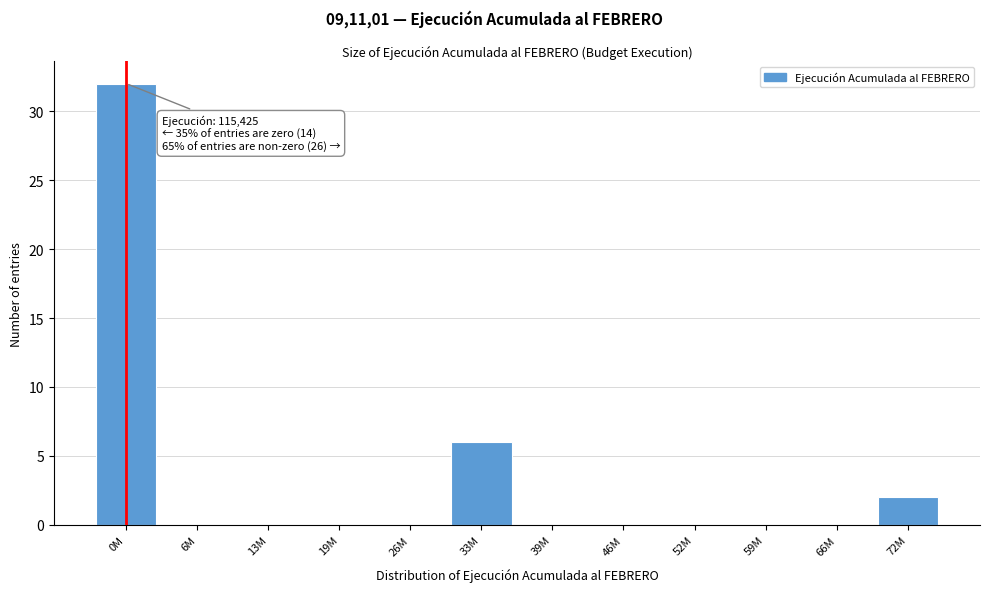

Reading left to right, extract all data points from this chart.

0M=32	6M=0	13M=0	19M=0	26M=0	33M=6	39M=0	46M=0	52M=0	59M=0	66M=0	72M=2